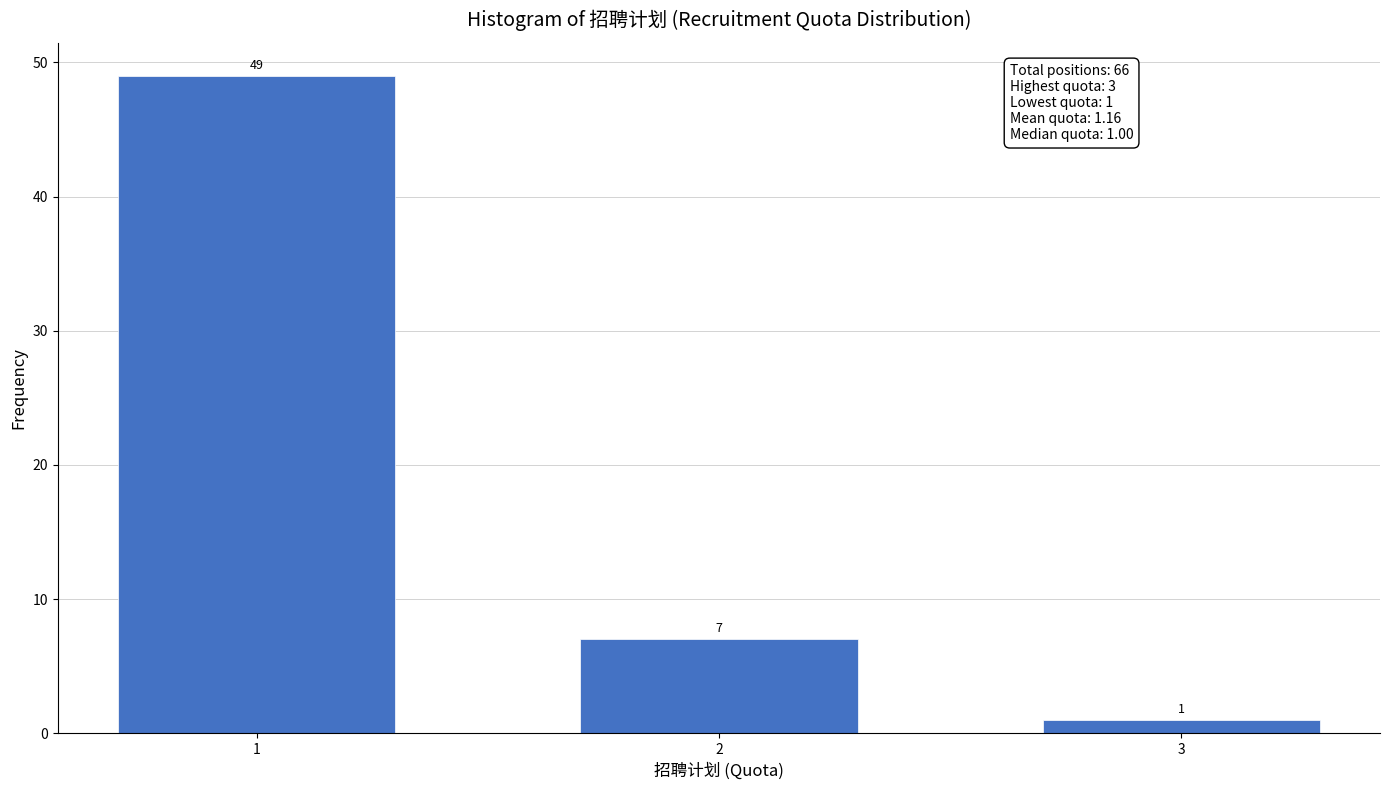

Reading left to right, extract all data points from this chart.

49	7	1